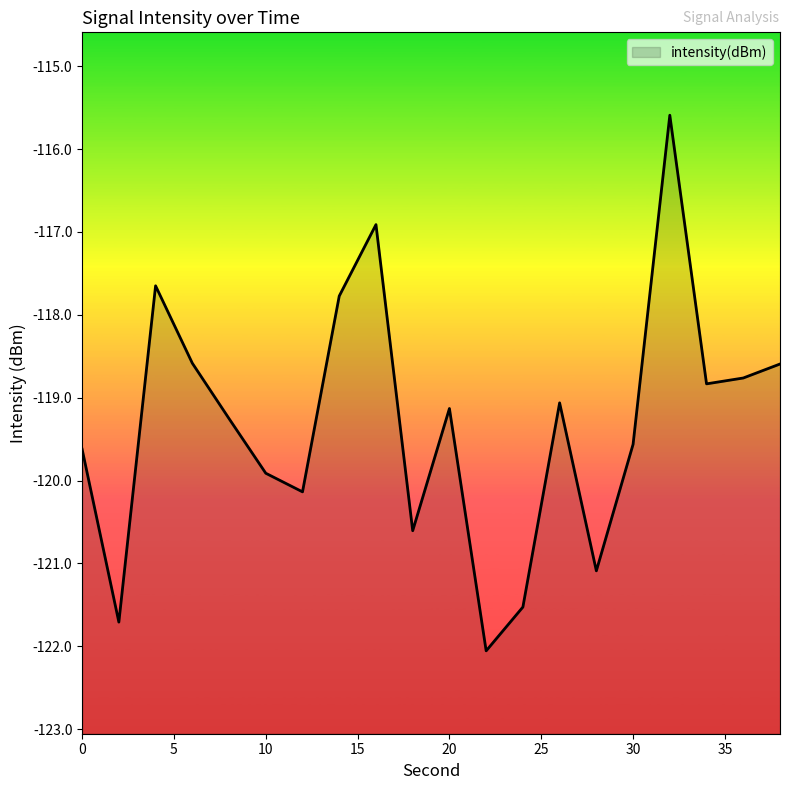

At which category does the data reach its first local peak?

4